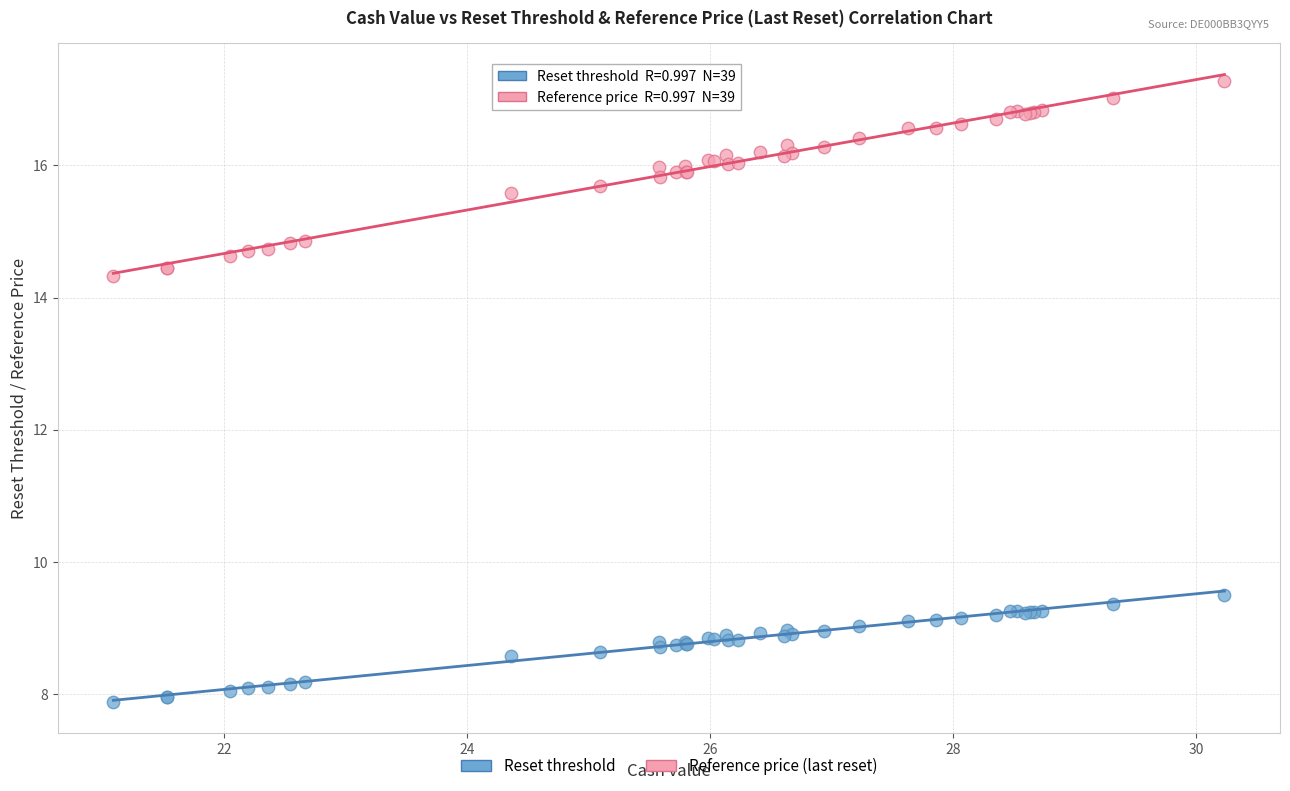

Which series reaches the maximum Y coordinate?

Reference price (last reset)